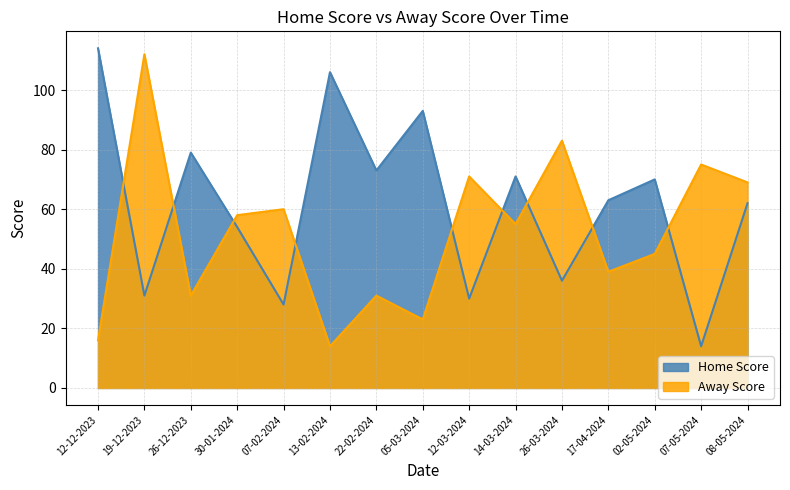

What is the sum of the Home Score values at 14-03-2024 and 05-03-2024?

164